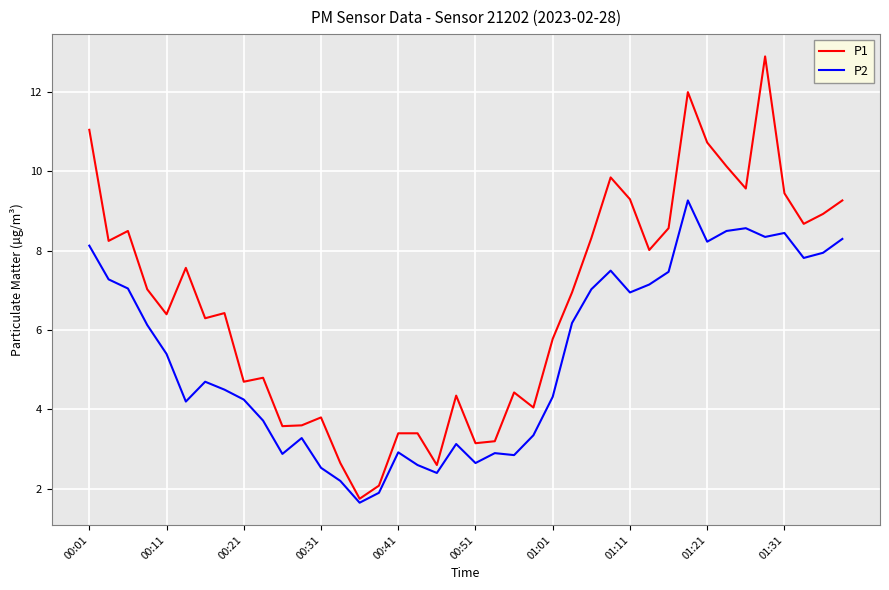

List the series in order of their peak value, highest first.

P1, P2